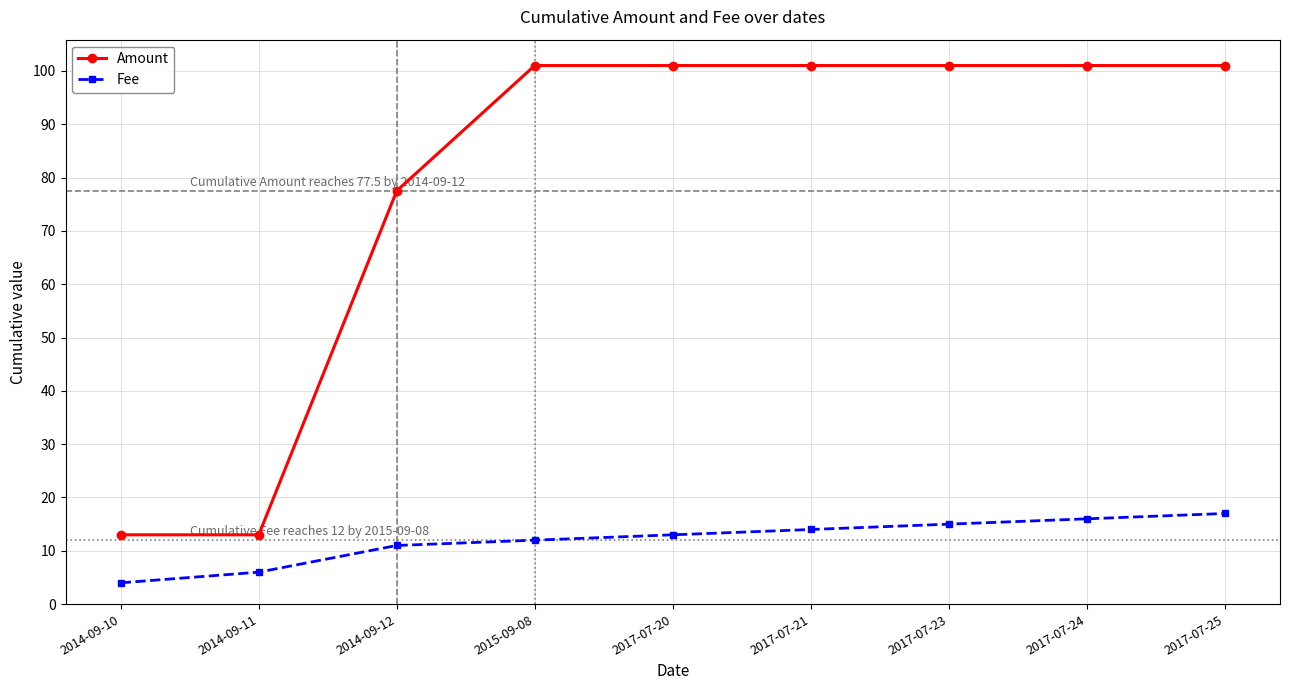

Where is Amount nearest to the value 57?

2014-09-12